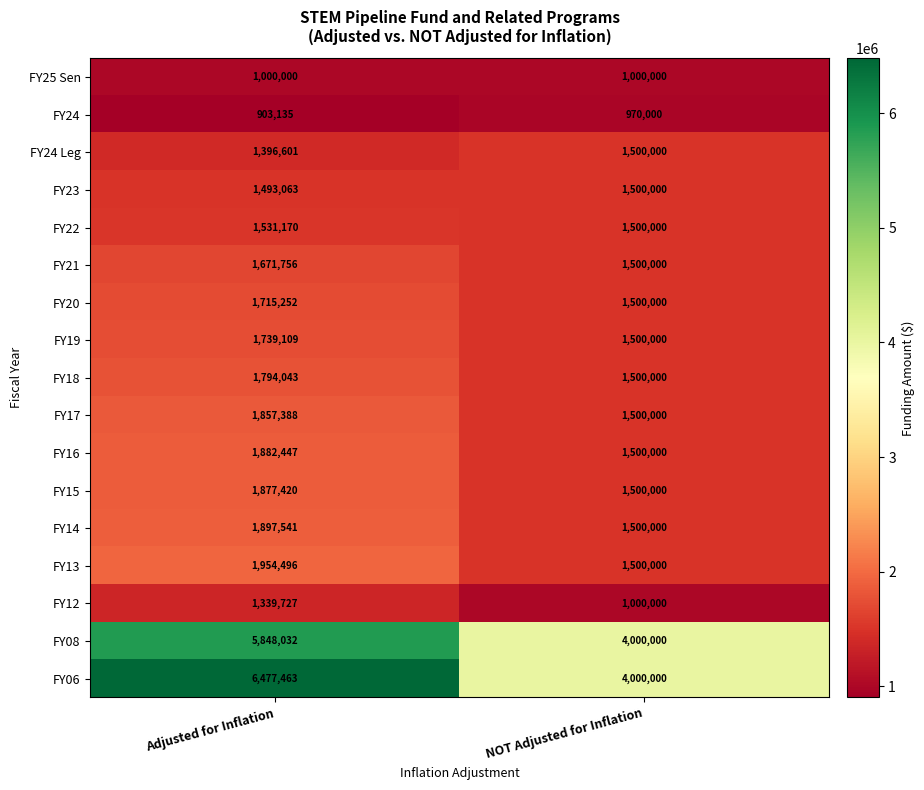

True or false: FY23 has a value of 1493063 at Adjusted for Inflation.

True